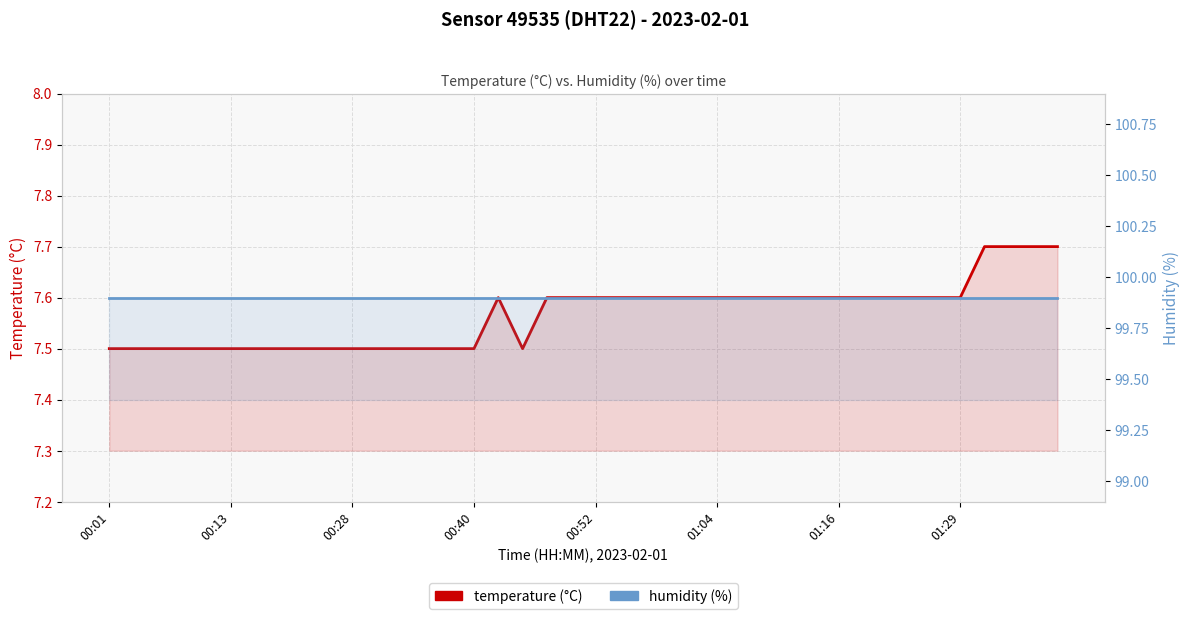

What is the average value of the temperature series?

7.6